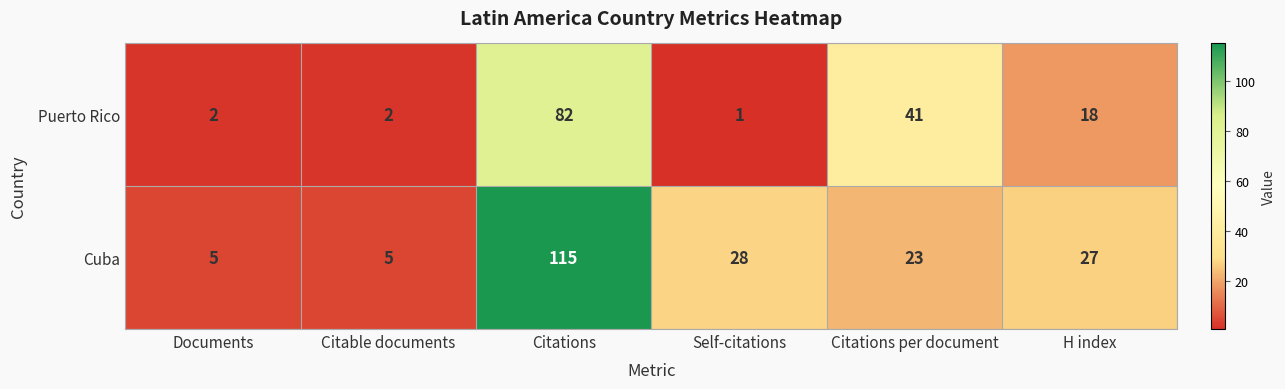

How many data points does each series have?

6